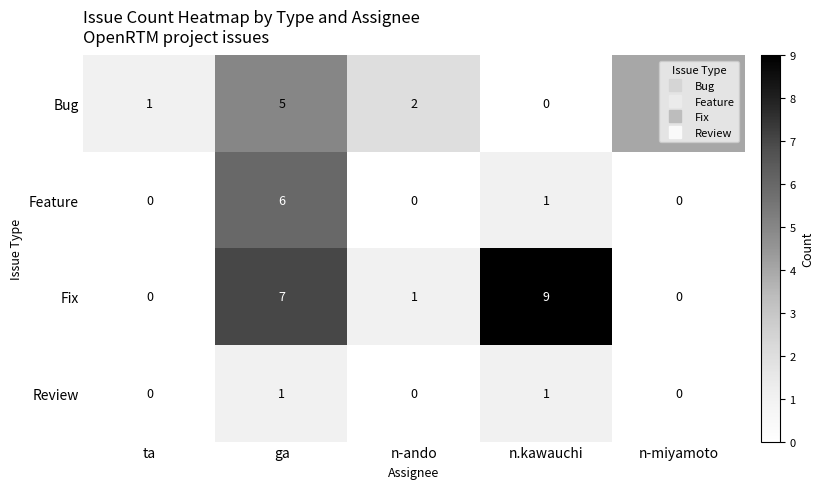

What is the sum of the Fix values at n-miyamoto and n.kawauchi?

9